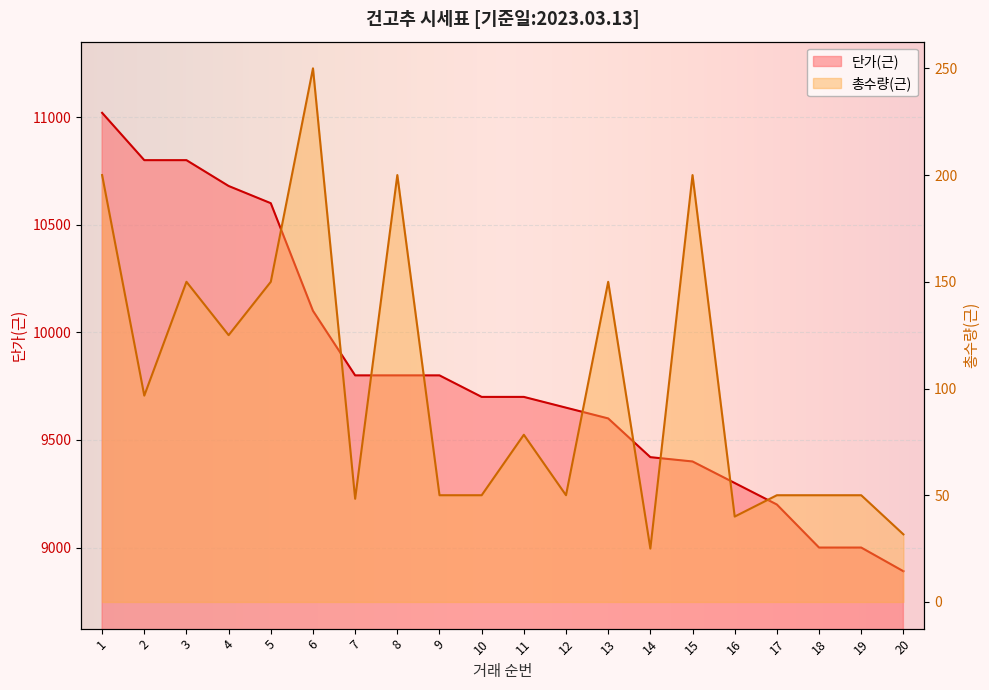

Which series has the largest range (max minus min)?

단가(근)